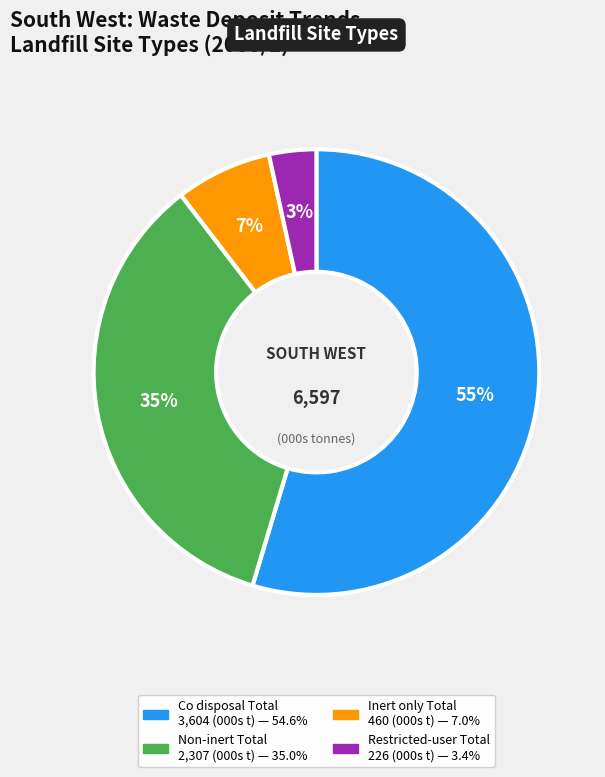

To the nearest percent, what is the difference between the Inert only Total and Restricted-user Total slice percentages?

4%